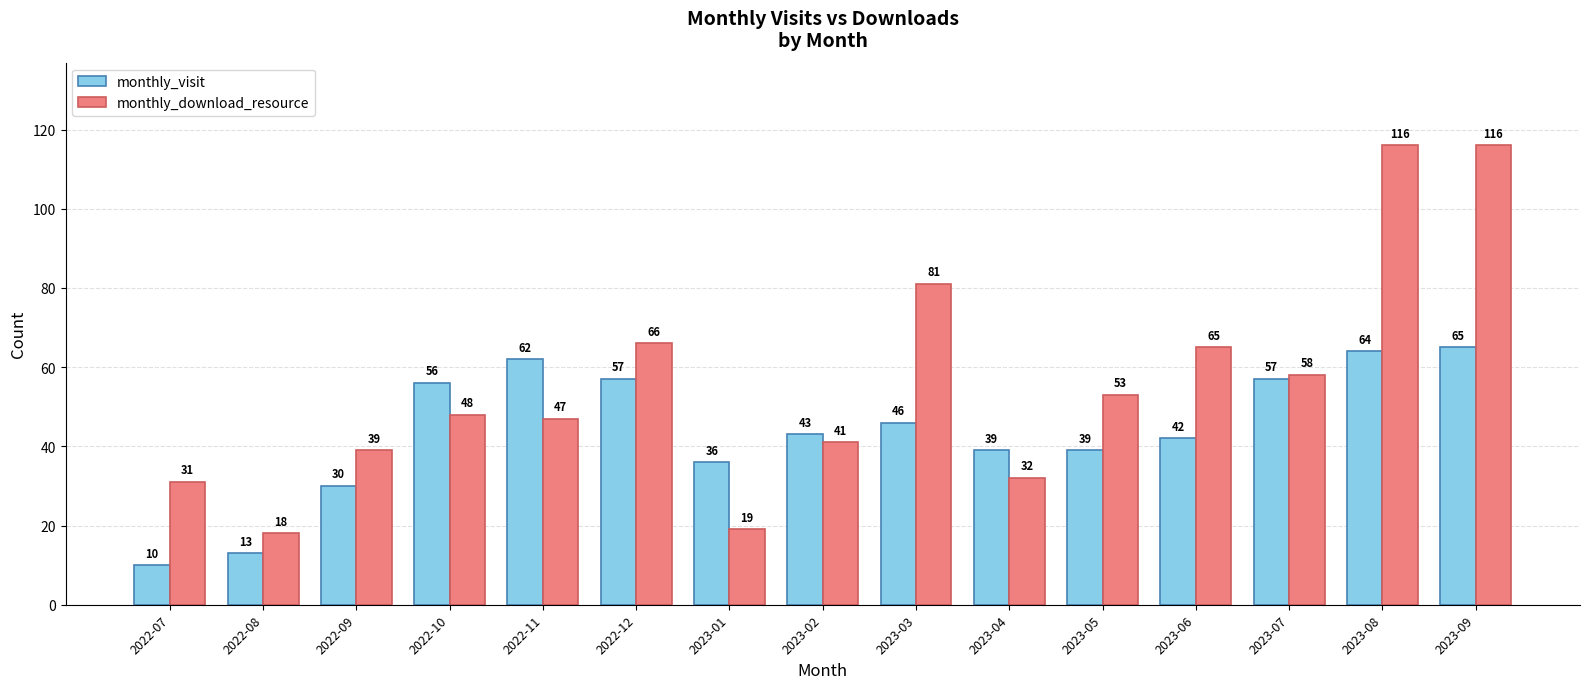

Which category has the lowest value across all series?

2022-07